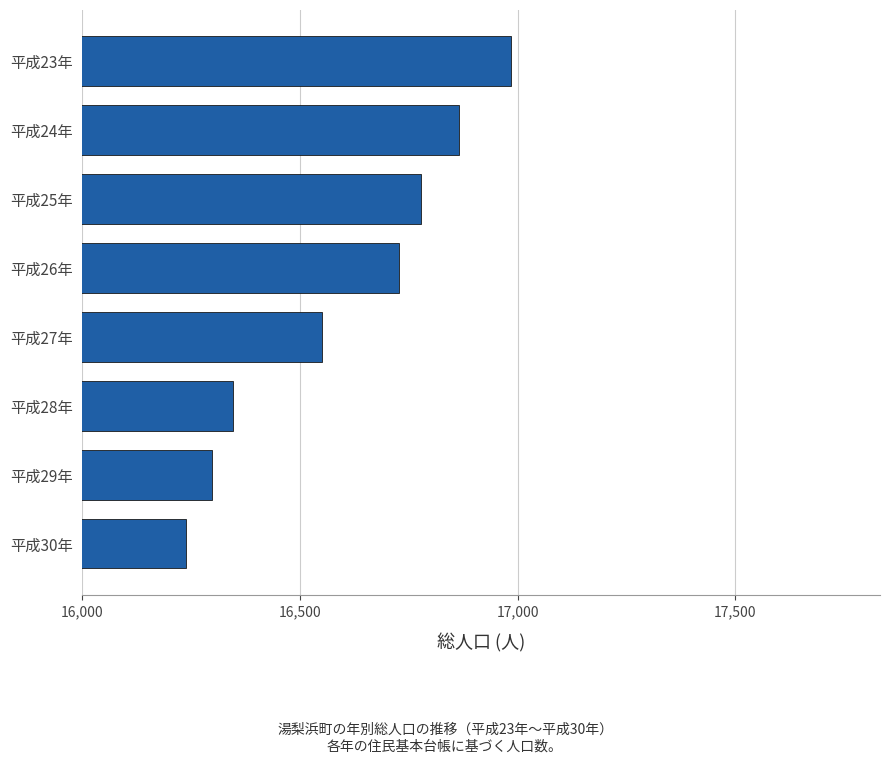

What is the greatest value displayed?

16984